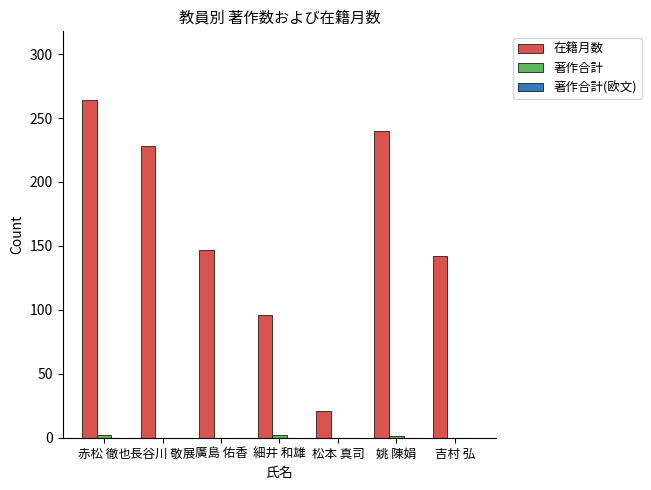

Are the bars horizontal?

No